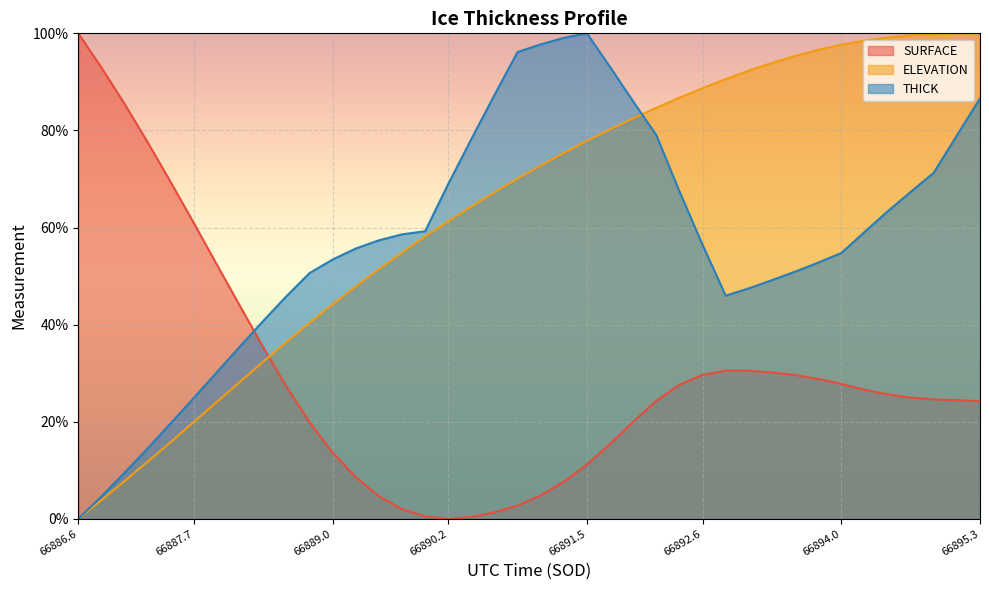

What is the label of the 26th point from the left?

66892.1718